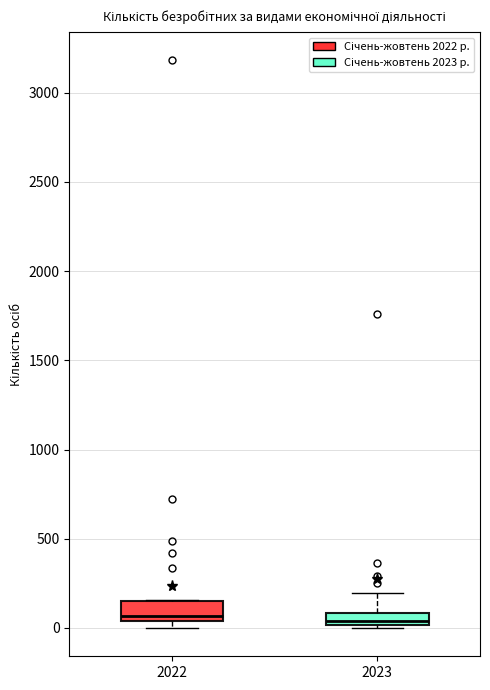

Where does the upper whisker of the box at x = 2023 end on the y-axis? The values are not printed on the chart, so give them approximately, as read against the axis.

200